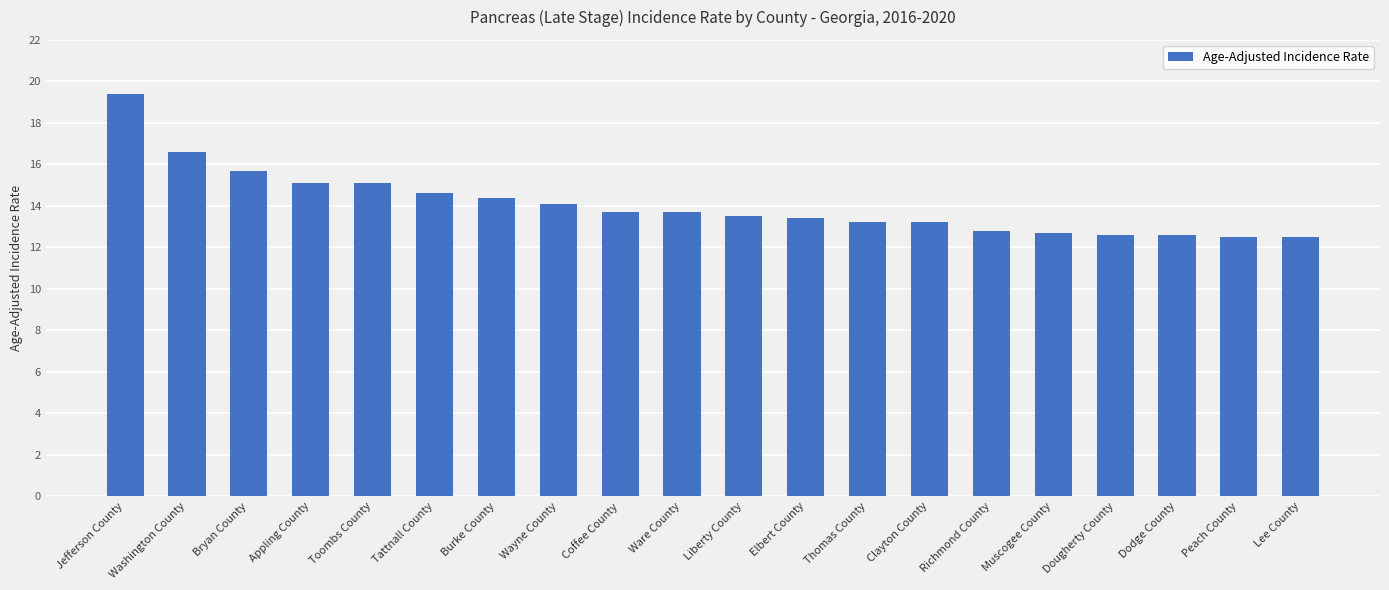

What is the ratio of the value at Richmond County to the value at Dodge County?

1.0